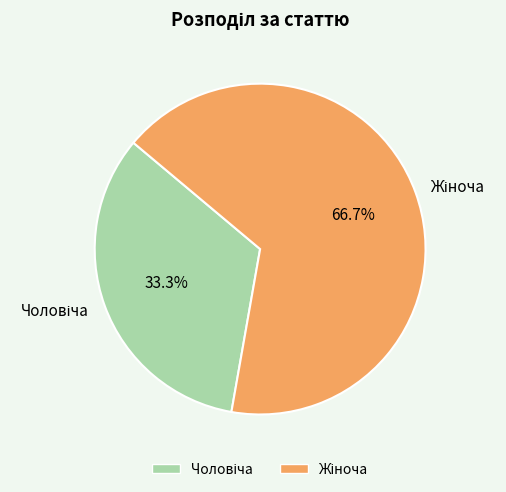

Does any single category account for the majority?

Yes